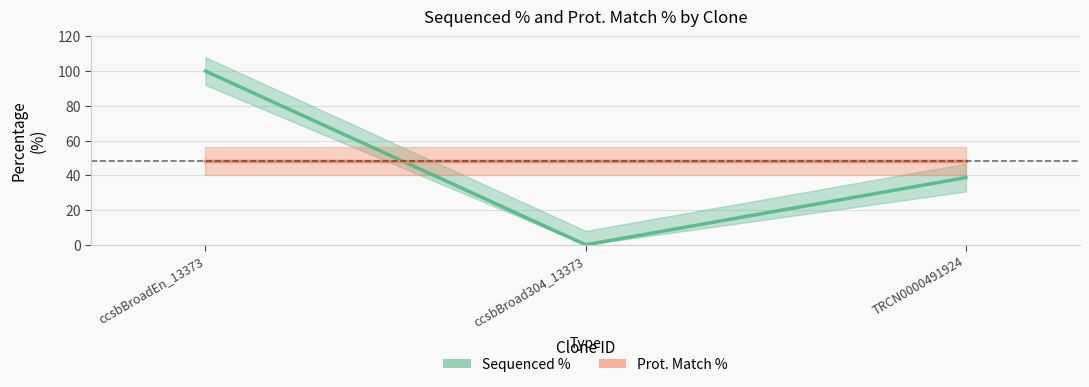

At which label does Prot. Match % reach its minimum?

ccsbBroadEn_13373